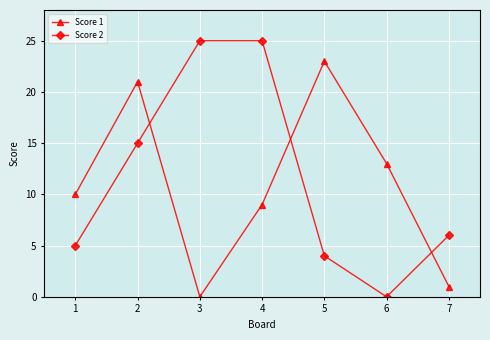

How many distinct data groups are displayed?

2